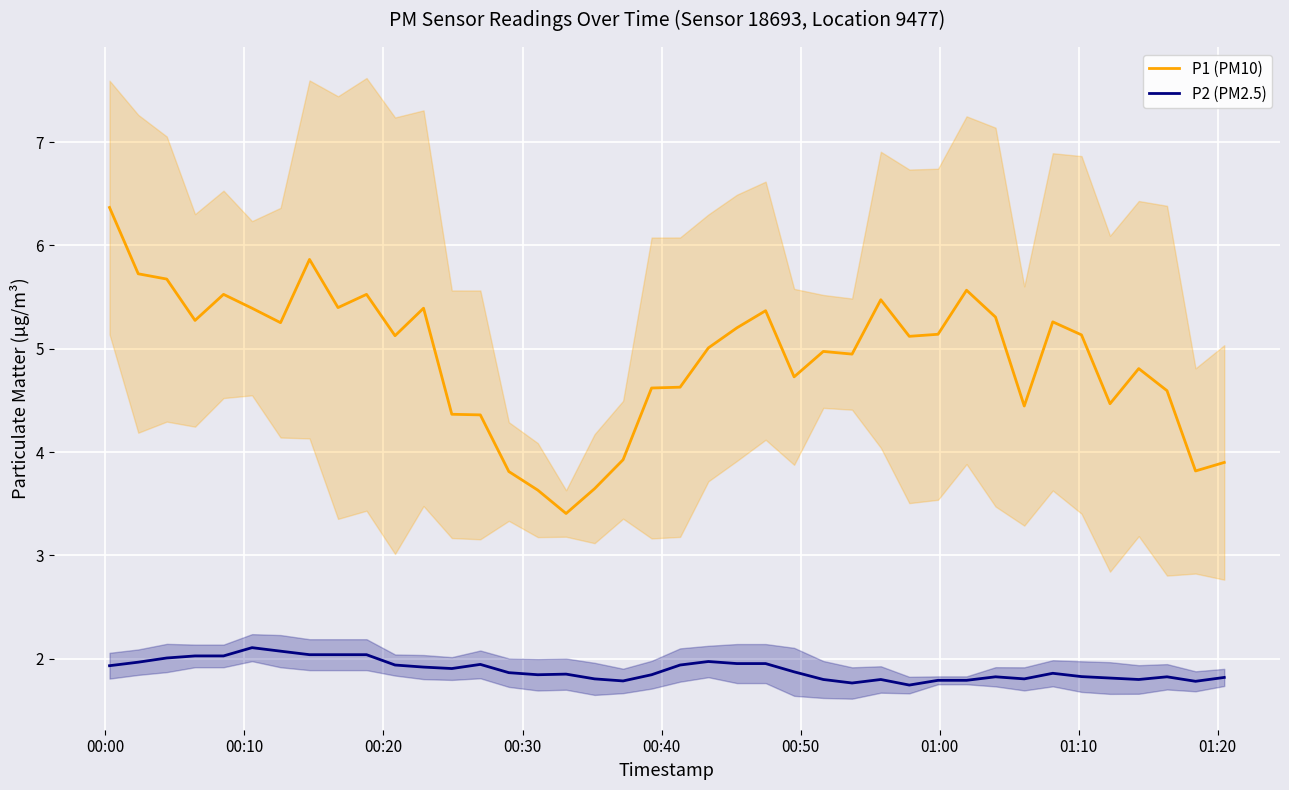

How many series are shown in this chart?

2